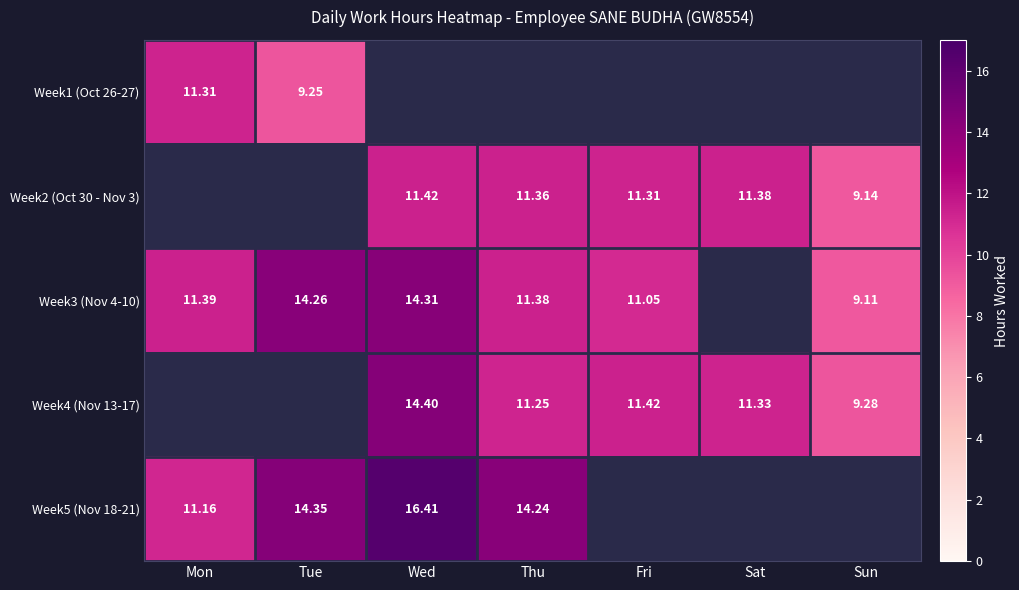

Count the number of data series in this chart.

5